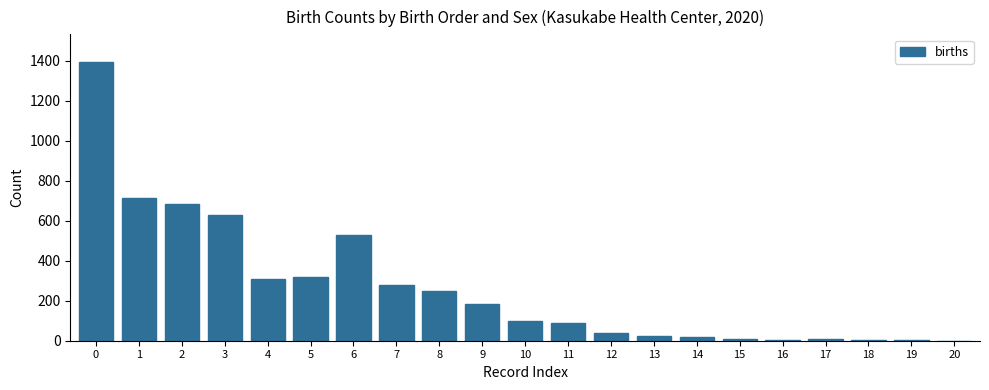

Approximately how many times larger is the value at 8 compared to 3?

0.4